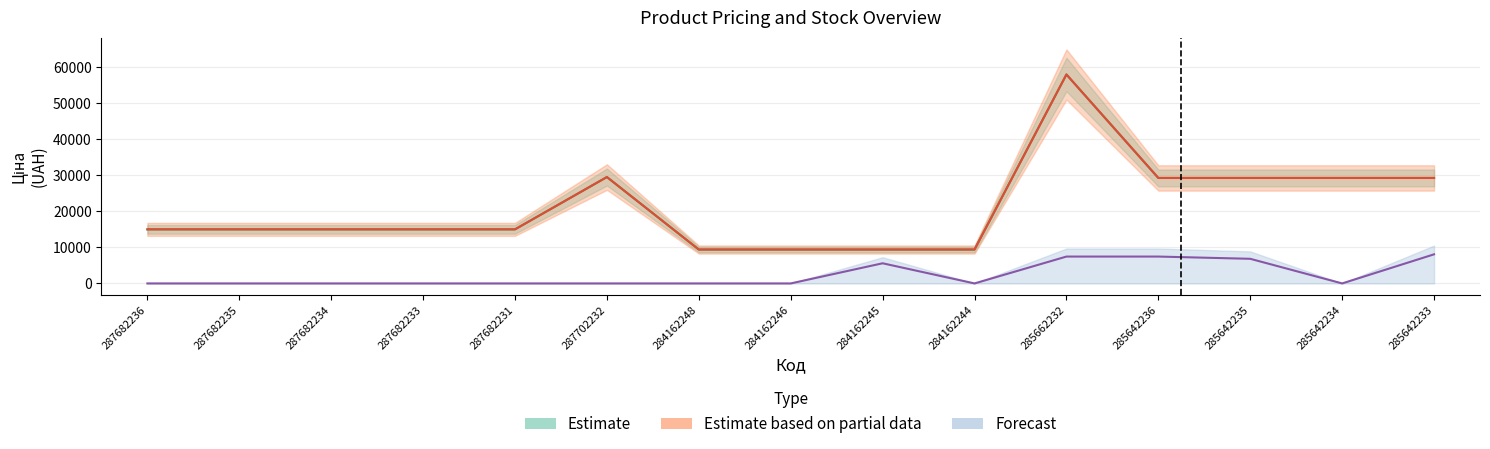

Is it true that Ціна equals 25569.1 at 287682235?

False